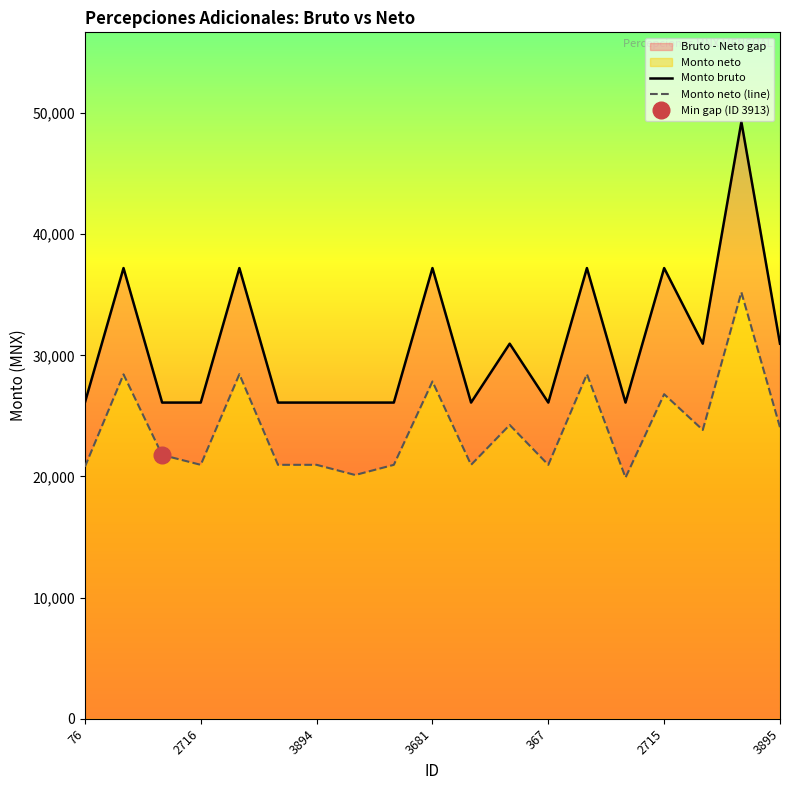

Which series has the widest spread of values?

Monto bruto